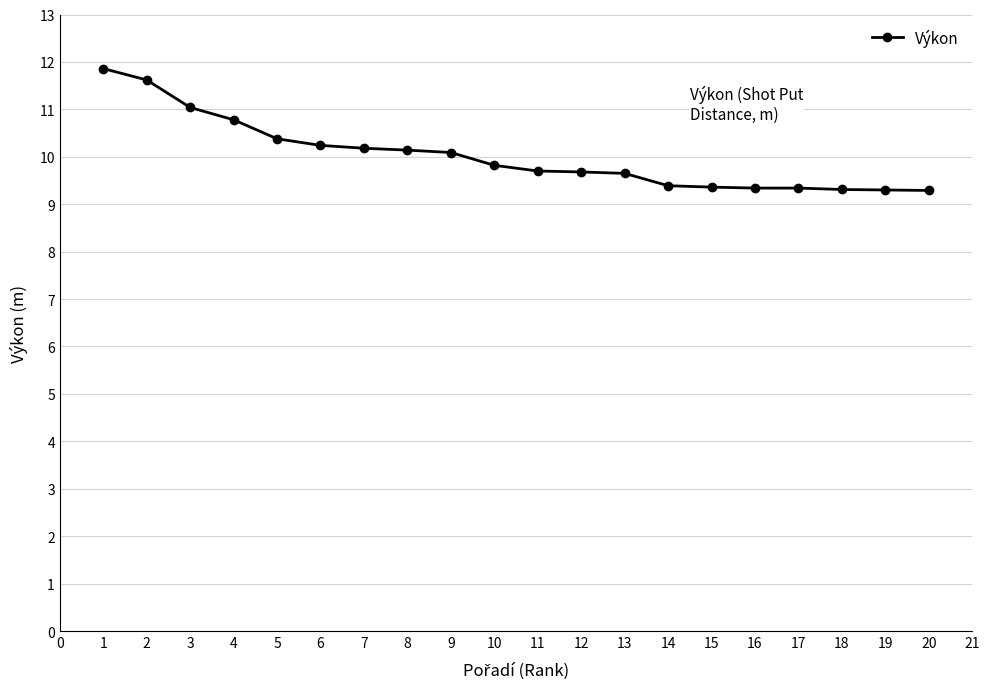

What is the value of the 2nd point from the left?

11.6